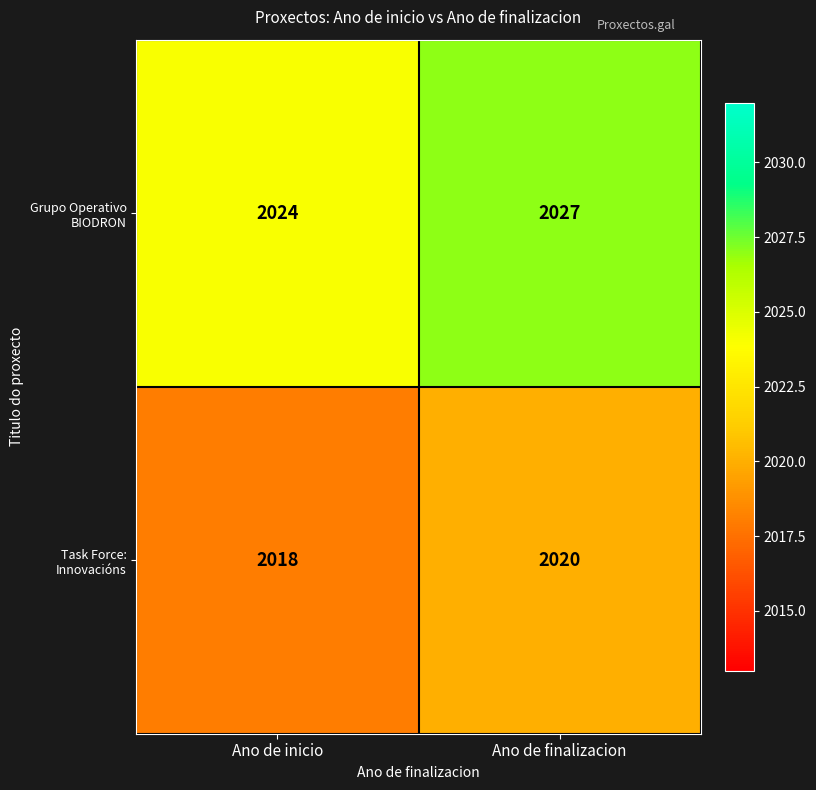

Rank the series at Ano de finalizacion from lowest to highest value.

Task Force: Innovacións, Grupo Operativo BIODRON